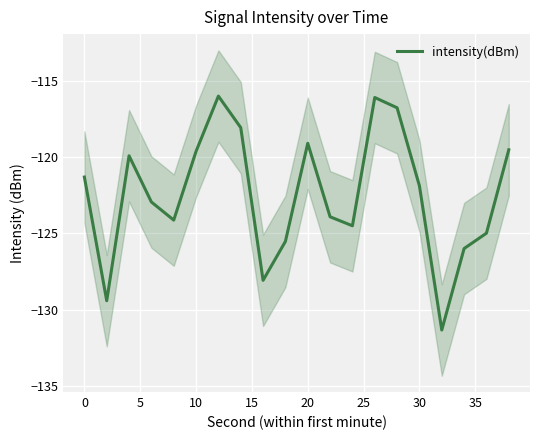

What is the average value?

-122.5